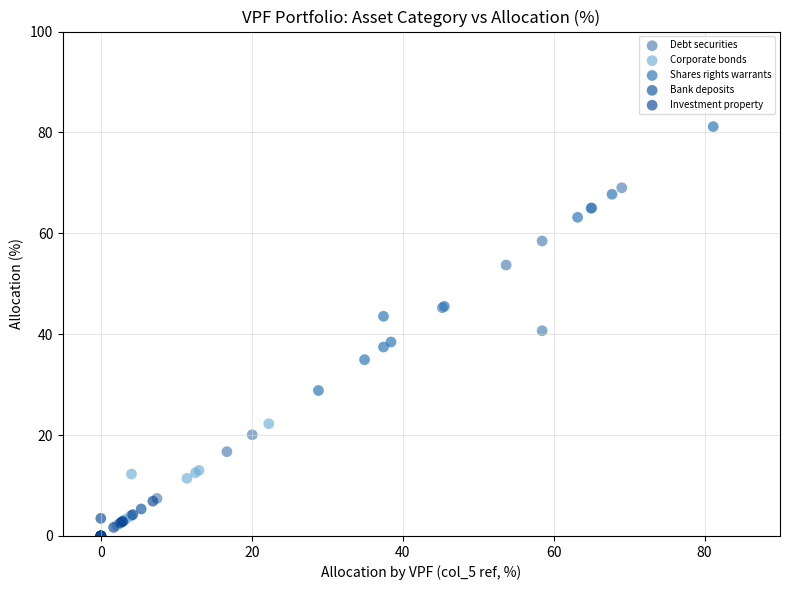

What are all the series names shown in the legend?

Debt securities, Corporate bonds, Shares rights warrants, Bank deposits, Investment property